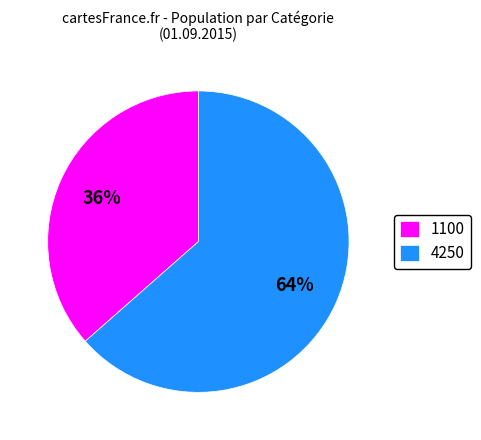

Which has a higher value, 4250 or 1100?

4250